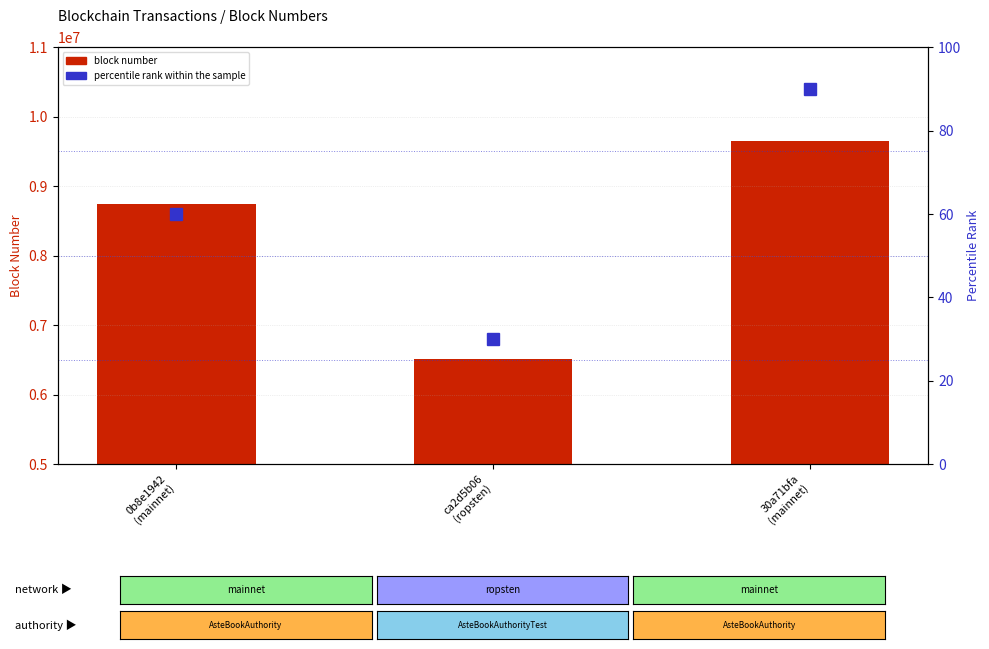

What is the spread (max minus min) of values at 30a71bfa
(mainnet)?

9645199